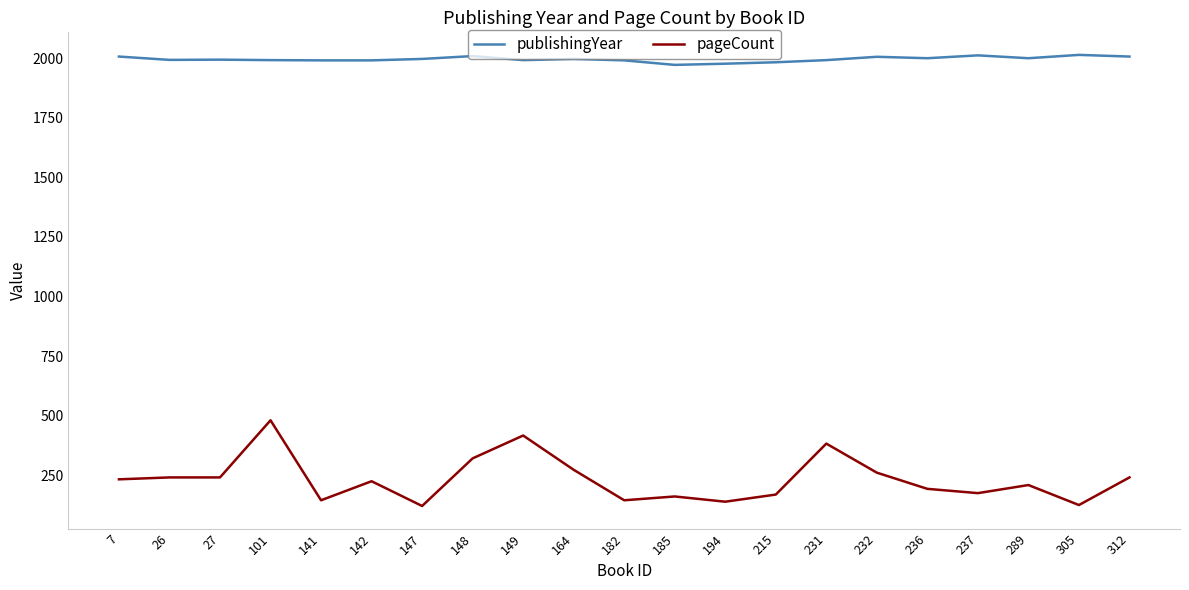

How many values in the publishingYear series are below 1995?

10